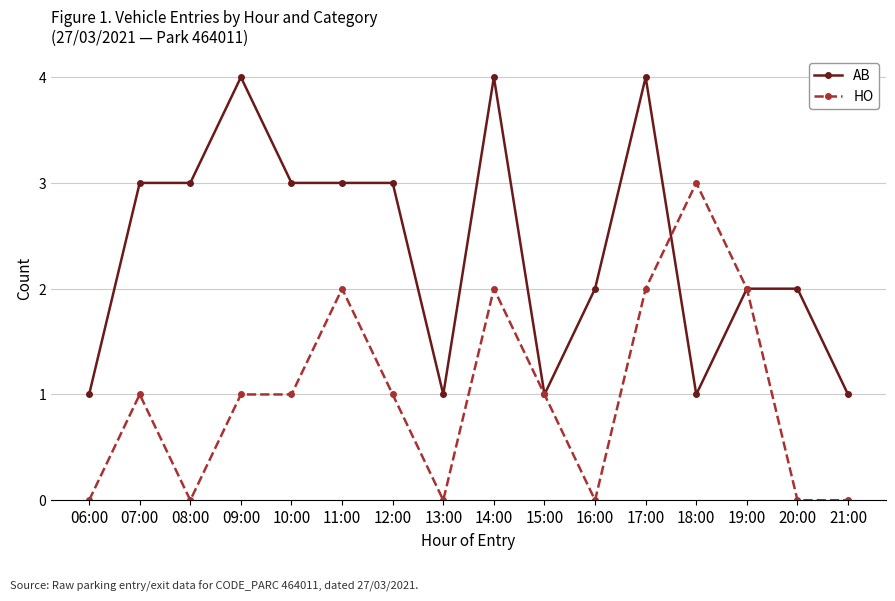

Is this an area chart (filled region under the line)?

No